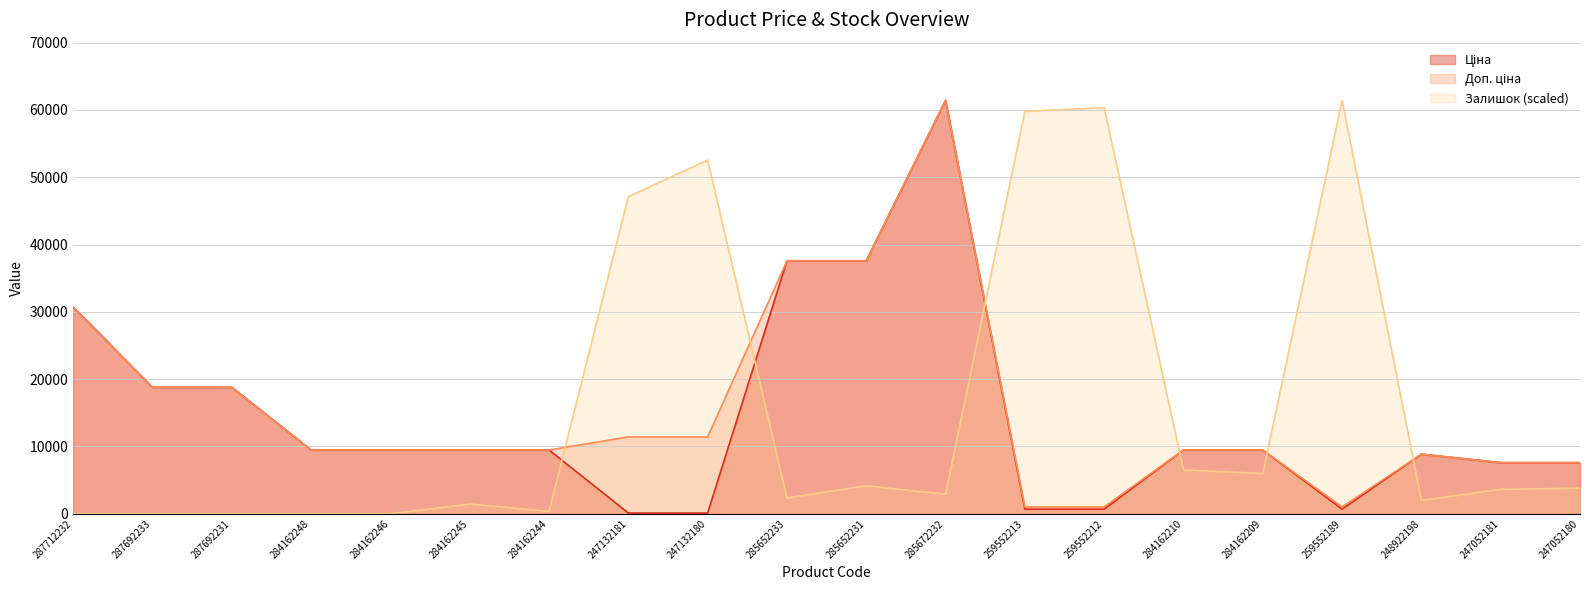

Which series has the largest total across all categories?

Залишок